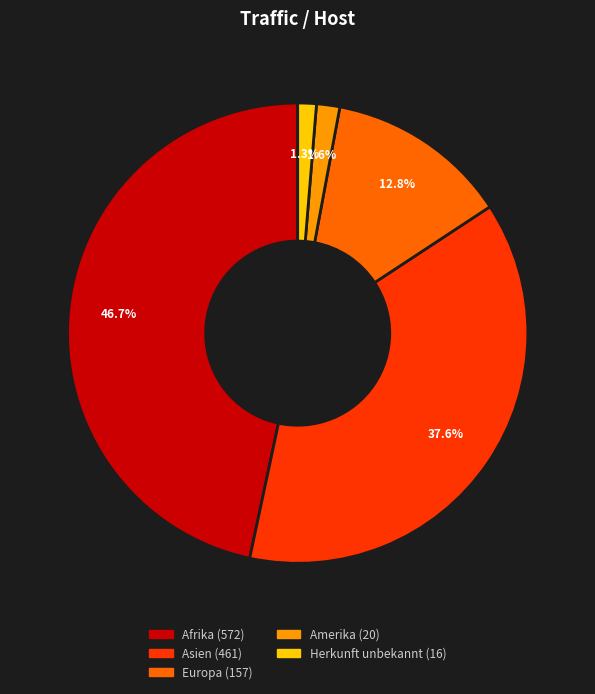

How many segments does this pie chart have?

5